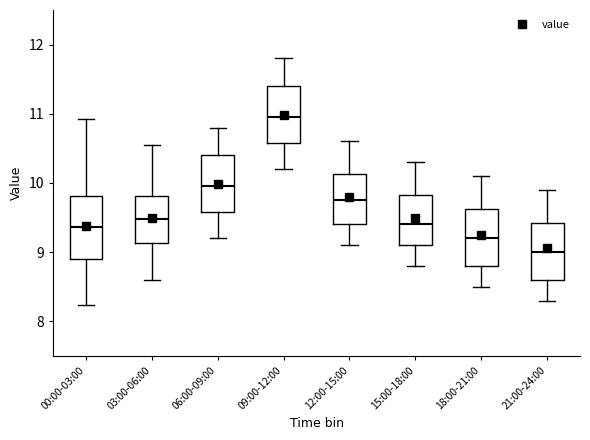

Reading left to right, transcribe this box plot: for each box, give where its median line is, the range the box spans, and where its two whiskers end, as read against the y-axis. The values are not printed on the chart, so give them approximately, as read against the axis.

00:00-03:00: median 9.4, box 8.9 to 9.8, whiskers 8.2 to 10.9
03:00-06:00: median 9.5, box 9.1 to 9.8, whiskers 8.6 to 10.6
06:00-09:00: median 10.0, box 9.6 to 10.4, whiskers 9.2 to 10.8
09:00-12:00: median 11.0, box 10.6 to 11.4, whiskers 10.2 to 11.8
12:00-15:00: median 9.8, box 9.4 to 10.1, whiskers 9.1 to 10.6
15:00-18:00: median 9.4, box 9.1 to 9.8, whiskers 8.8 to 10.3
18:00-21:00: median 9.2, box 8.8 to 9.6, whiskers 8.5 to 10.1
21:00-24:00: median 9.0, box 8.6 to 9.4, whiskers 8.3 to 9.9